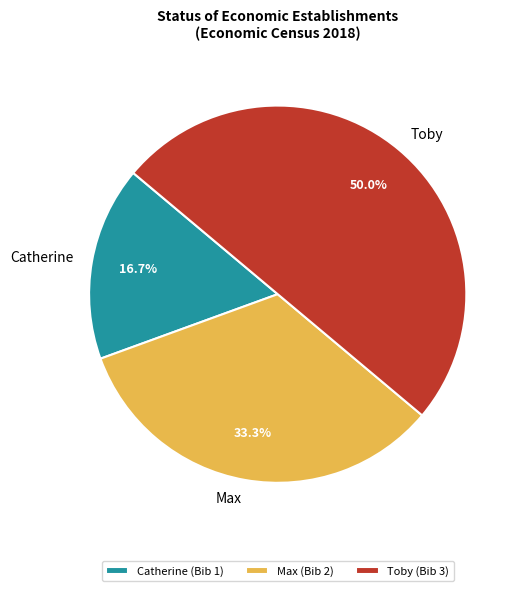

Which category has the smallest portion of the pie?

Catherine